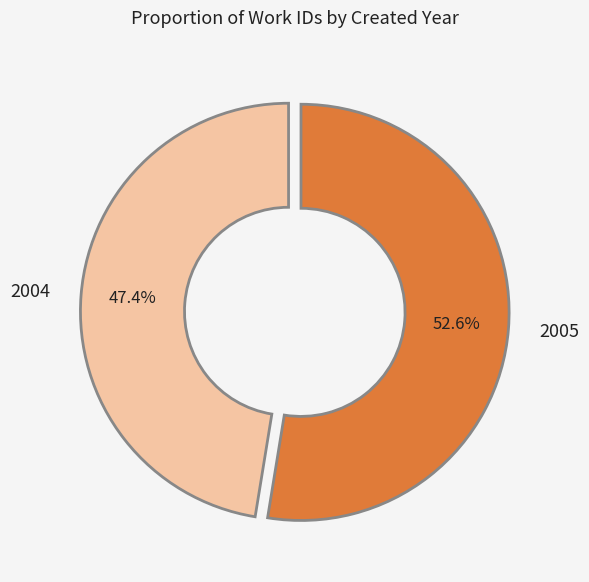

Rank the categories by value from highest to lowest.

2005, 2004